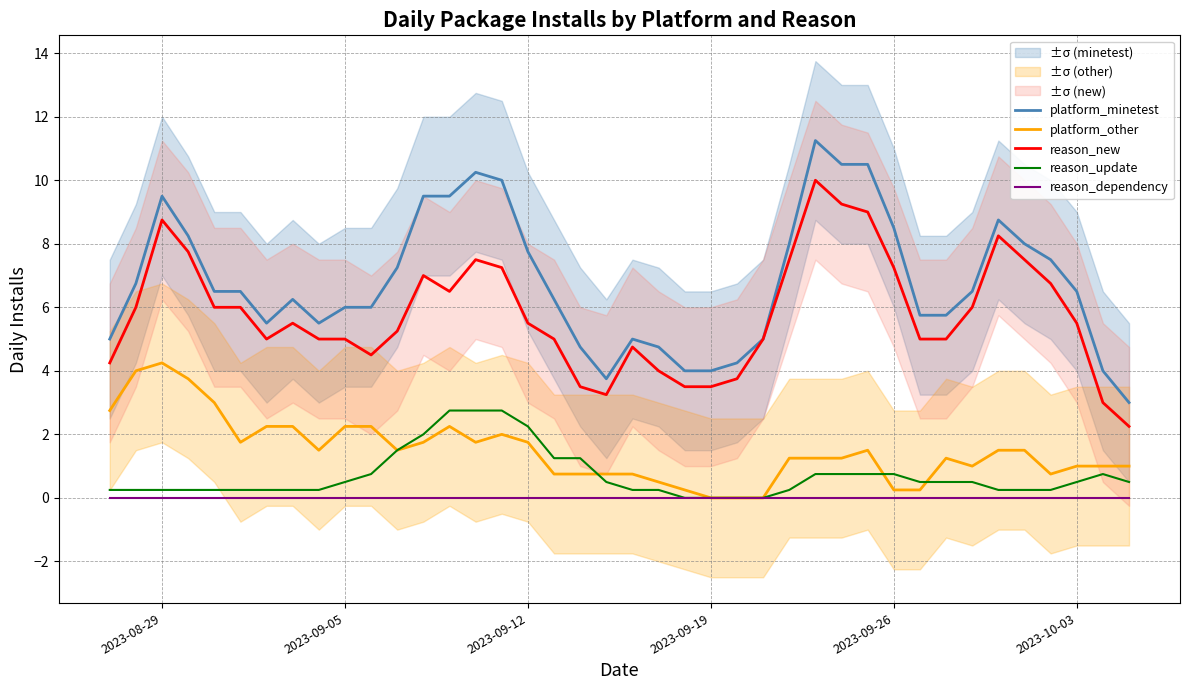

Is it true that reason_new equals 5.3 at 2023-08-29?

False